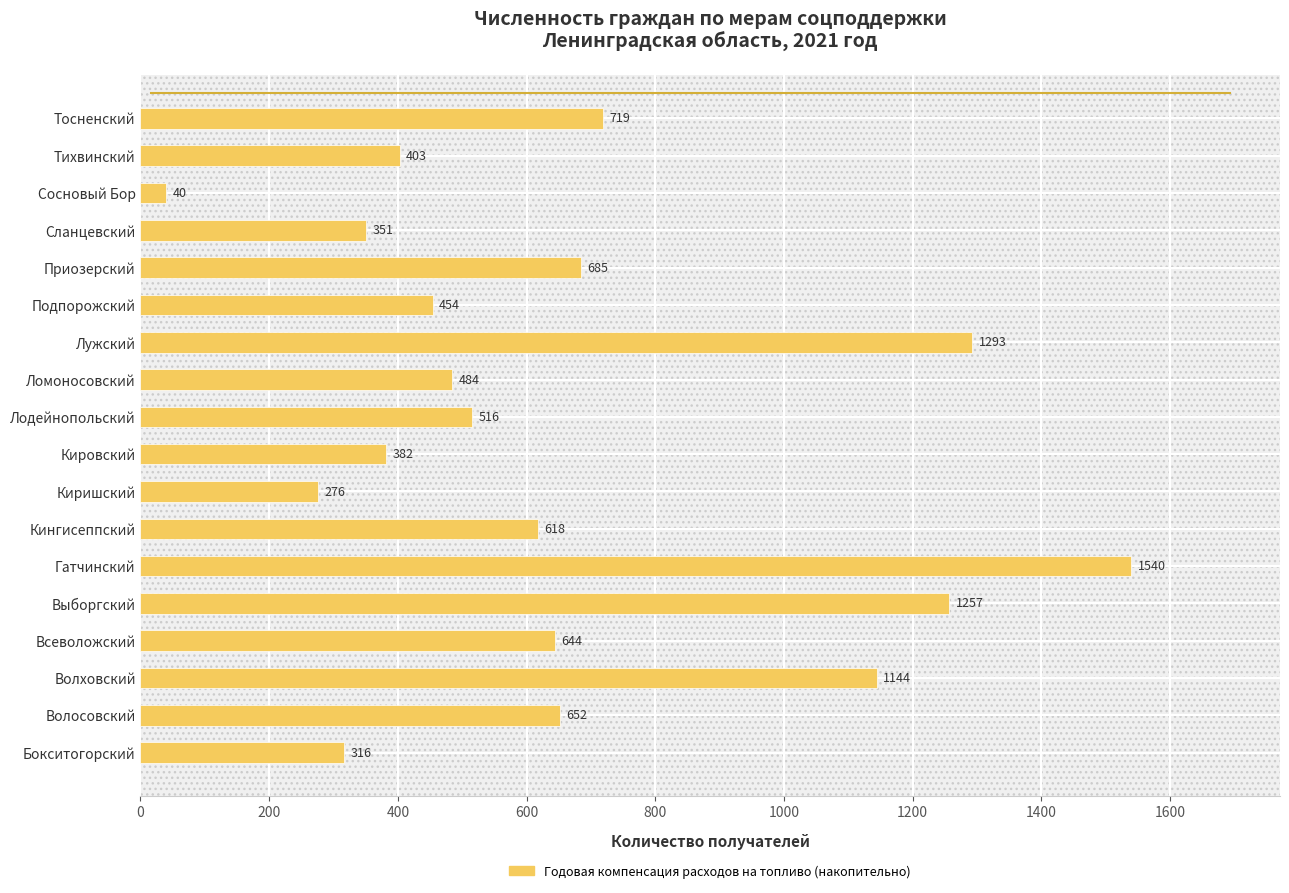

Is it true that the value at Бокситогорский is 316?

True